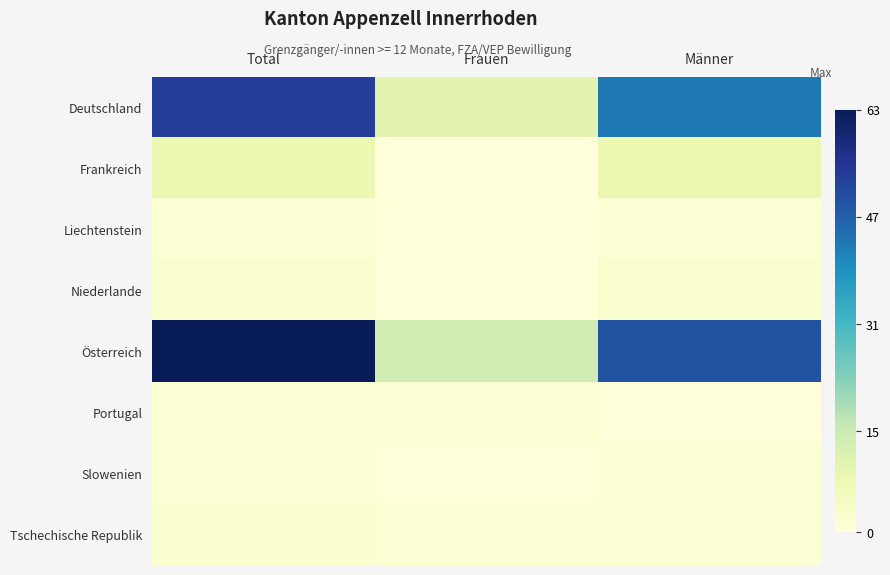

What is the total value across all series at Total?

131